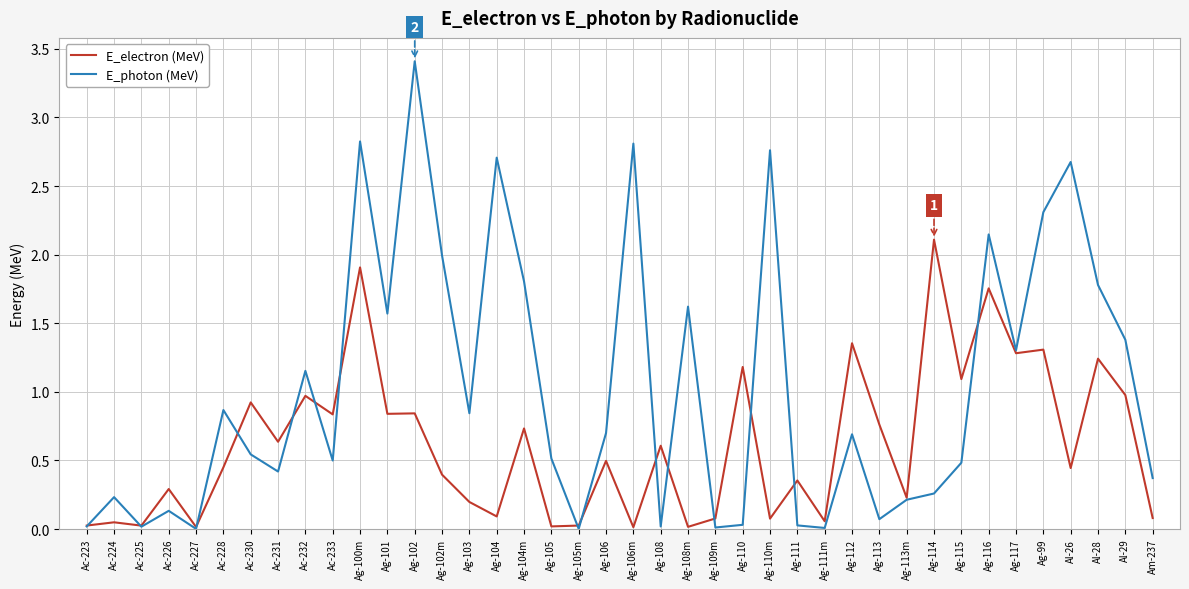

List the series in order of their peak value, lowest first.

E_electron (MeV), E_photon (MeV)